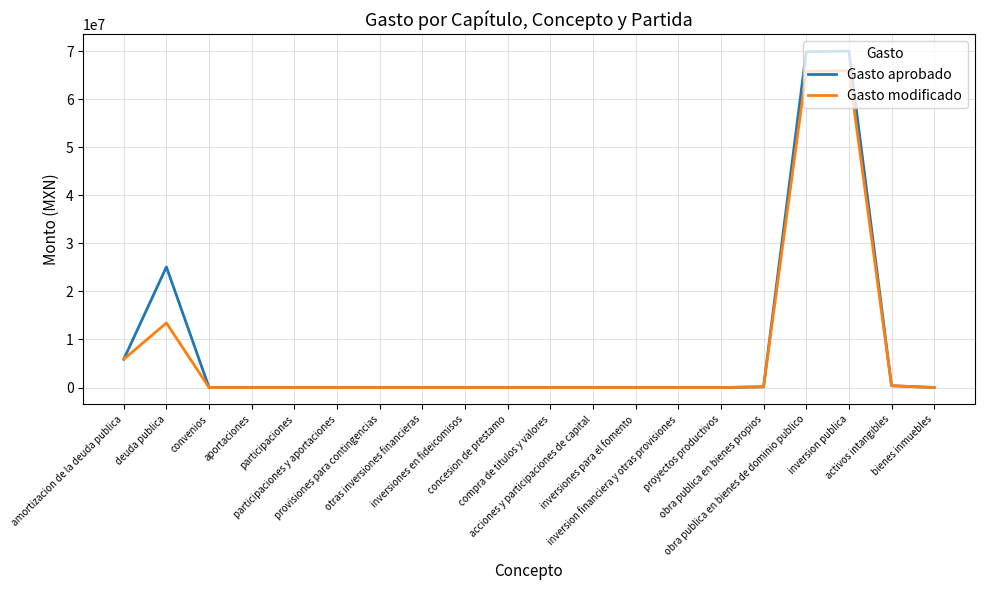

List the series in order of their peak value, lowest first.

Gasto modificado, Gasto aprobado